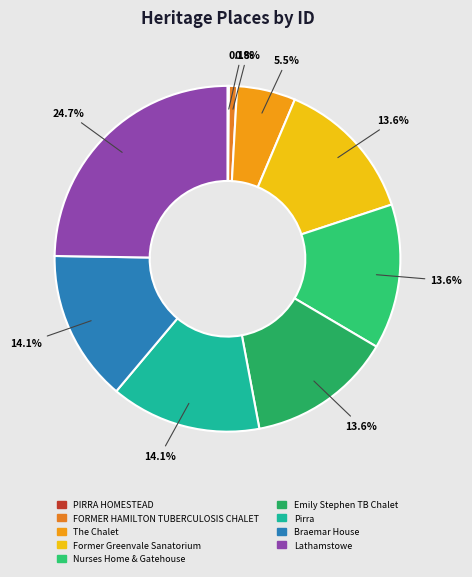

What is the ratio of the value at The Chalet to the value at Emily Stephen TB Chalet?

0.4